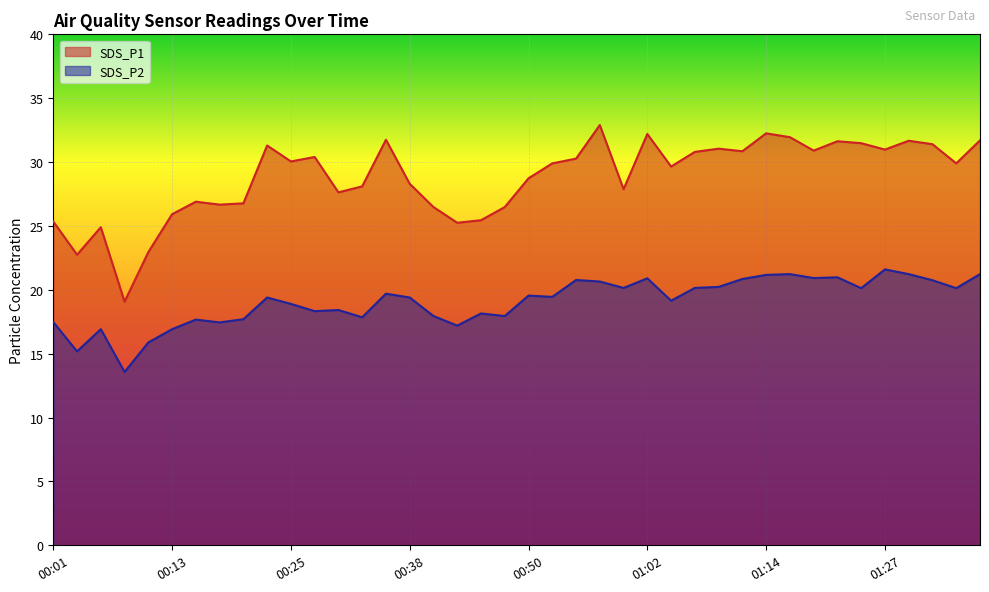

Which series has the largest total across all categories?

SDS_P1